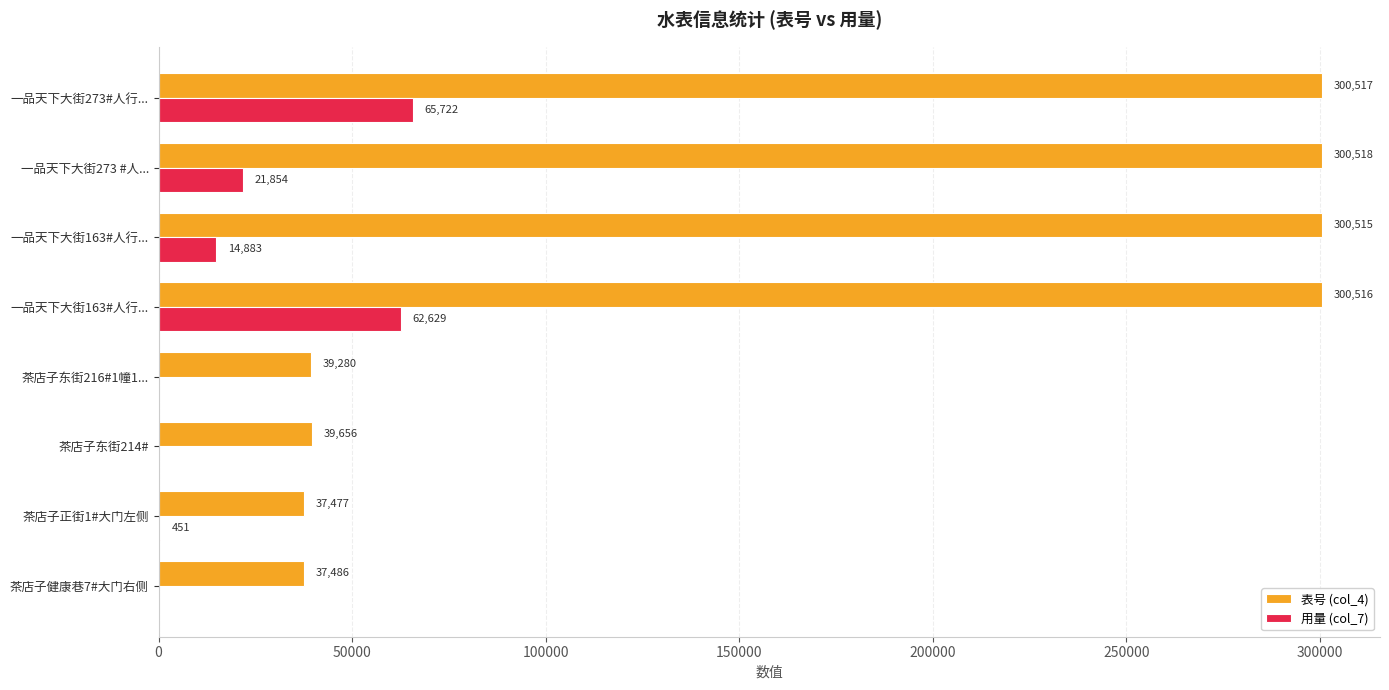

What is the value of the 表号 (col_4) bar at the 6th from the left?

39656